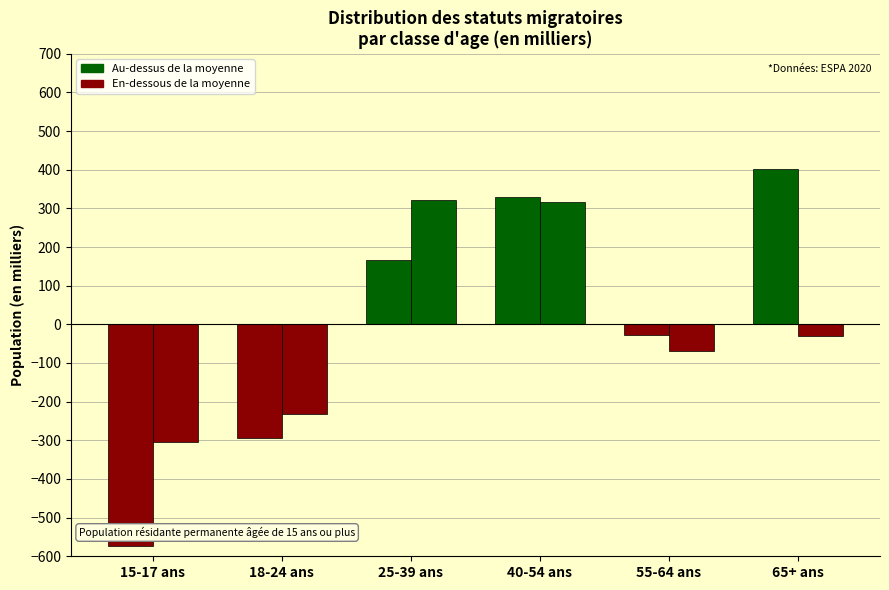

Reading left to right, what are all the values shown in this chart?

Population non issue de la migration: -574.0	-294.8	165.2	329.1	-26.3	400.6
Population issue de la migration (1re gen): -305.6	-231.5	320.8	316.9	-70.1	-30.5